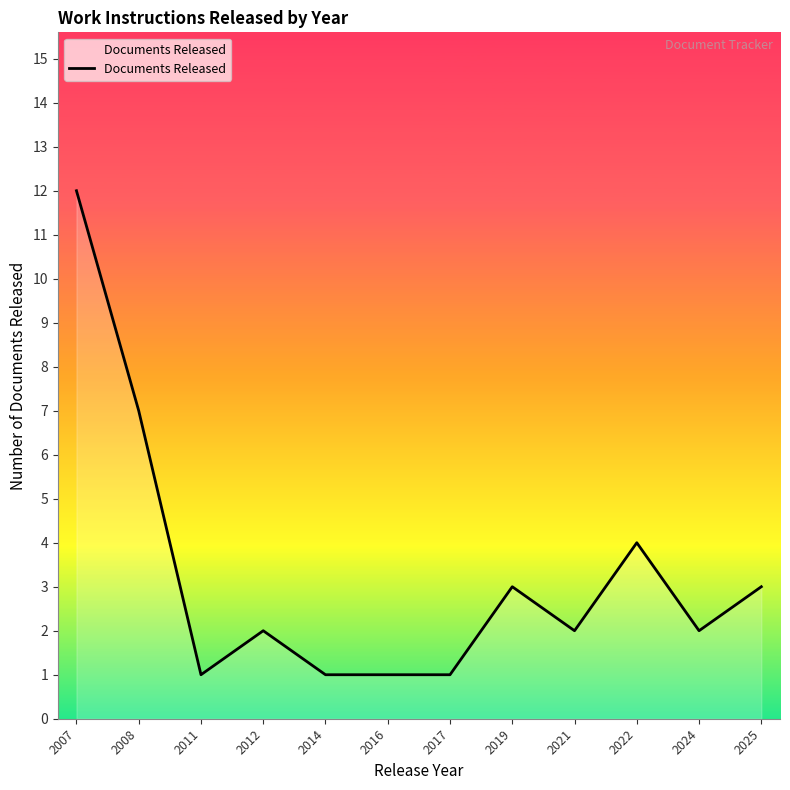

What is the greatest value displayed?

12